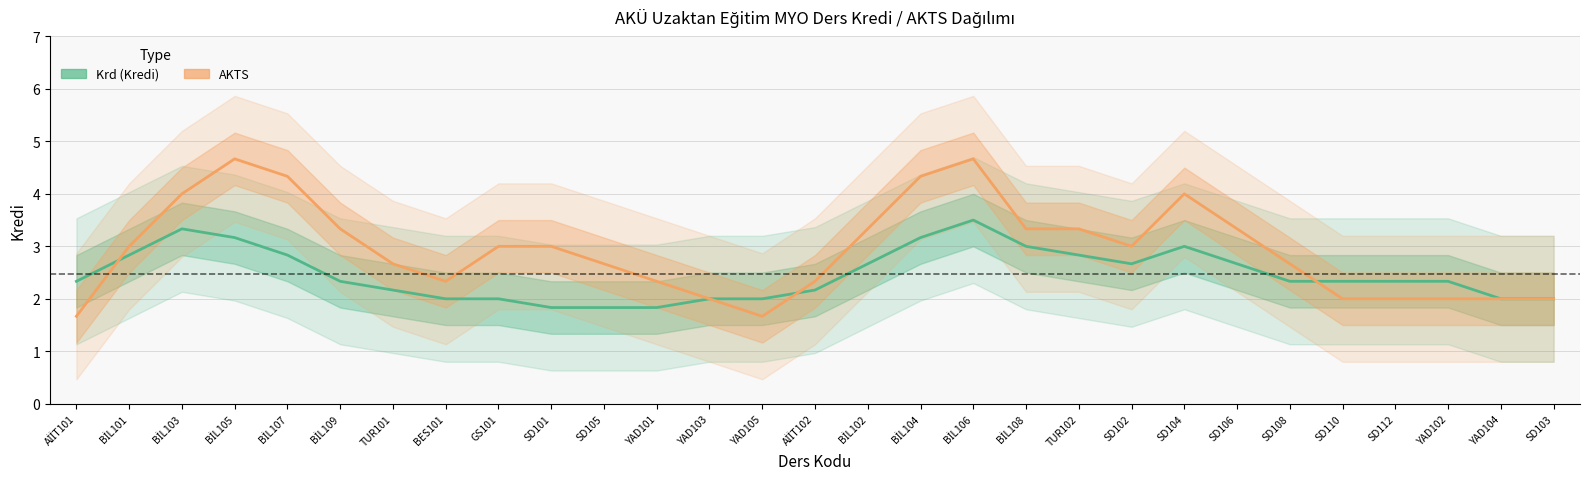

What is the lowest value of the Krd series?

1.8